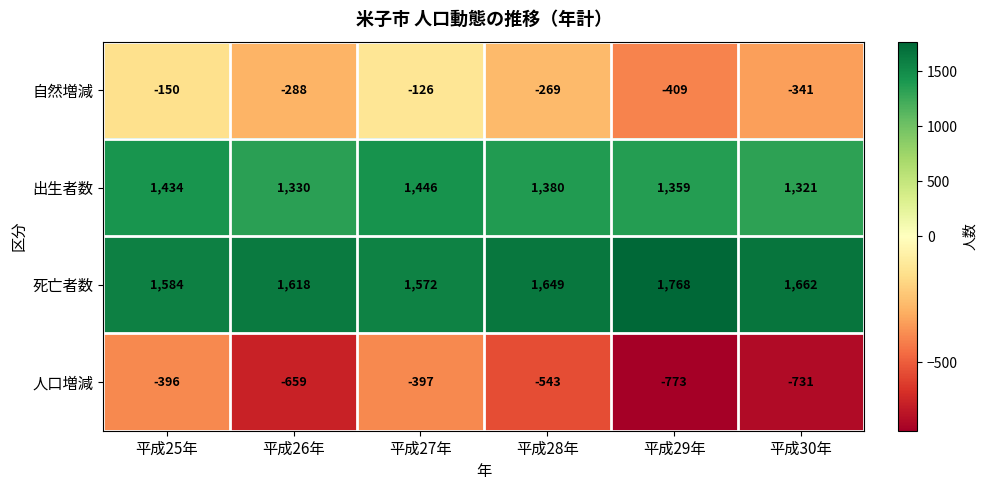

True or false: 死亡者数 has a value of 2476 at 平成26年.

False